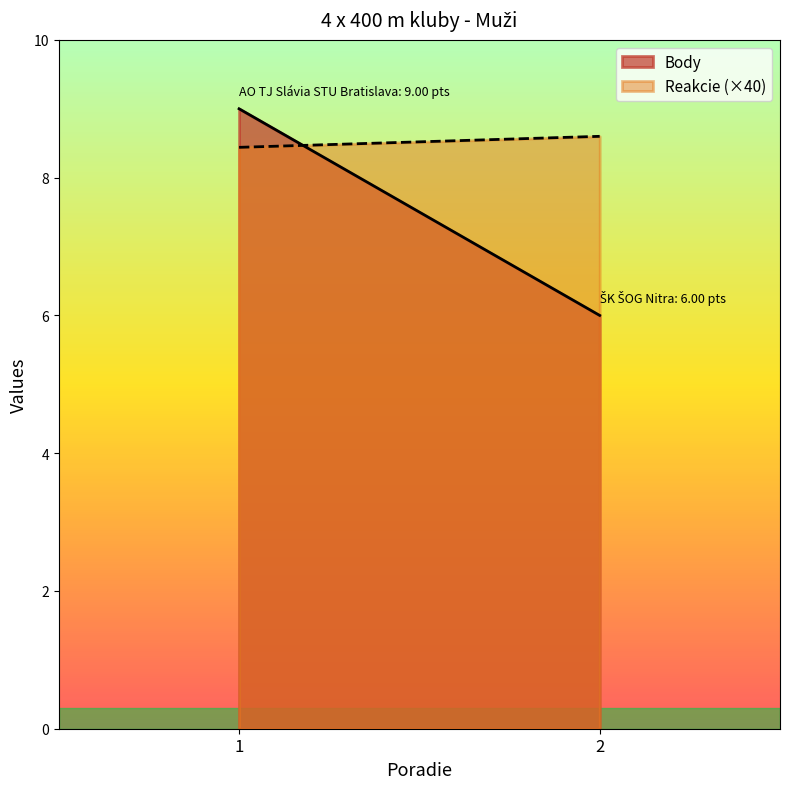

What is the maximum value shown in the chart?

9.0